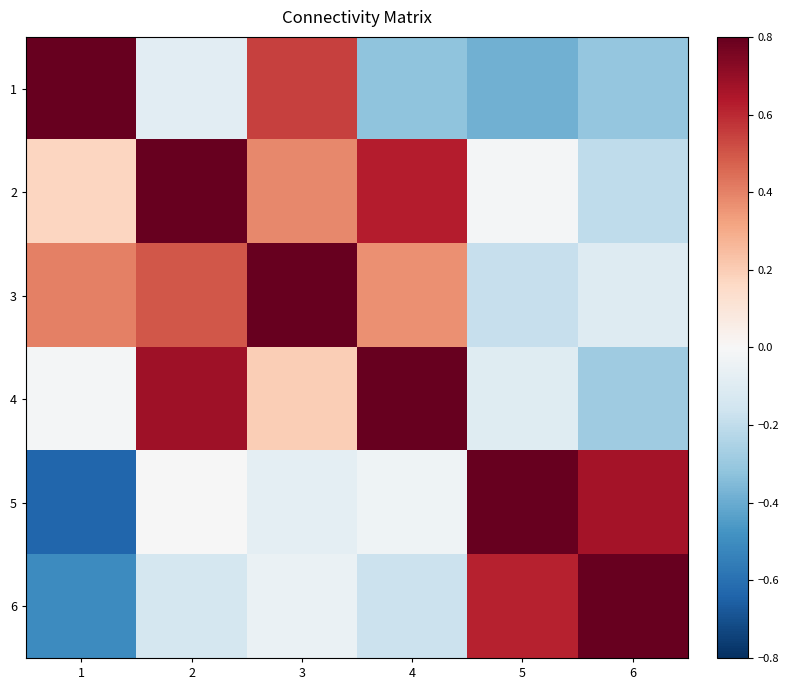

At how many categories does at least one series exceed 0?

6